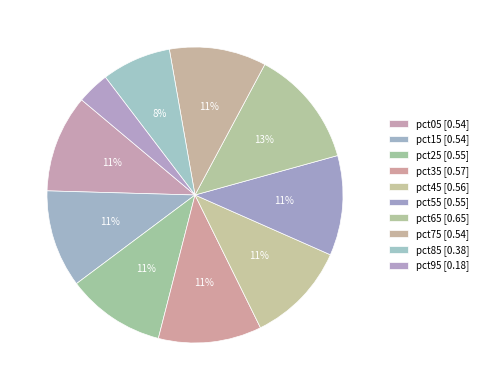

To the nearest percent, what percentage of the pie is pct25?

11%